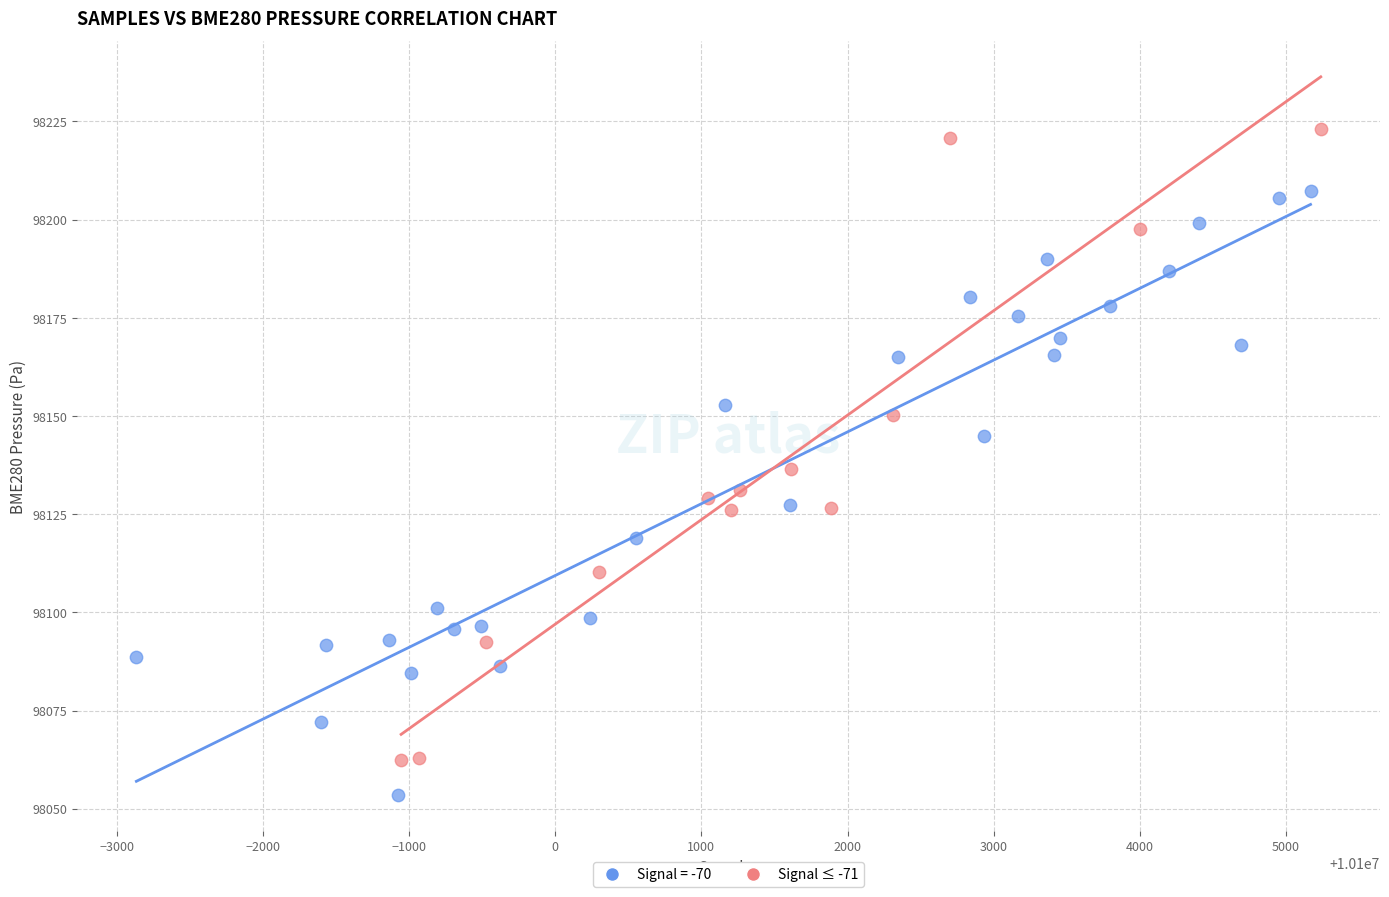

Which series contains the highest Y value?

Signal ≤ -71